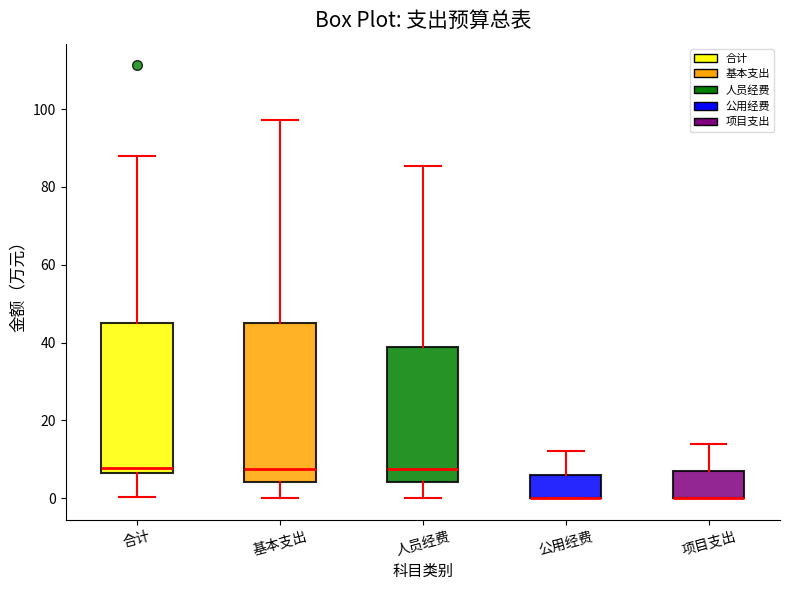

Which box is the tallest, from its lower edge to its upper edge?

基本支出